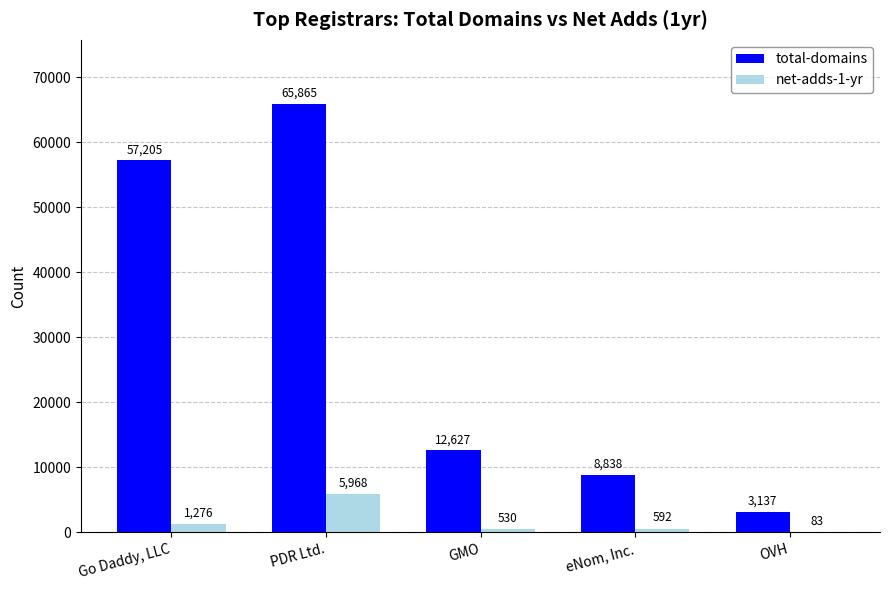

How many distinct data groups are displayed?

2